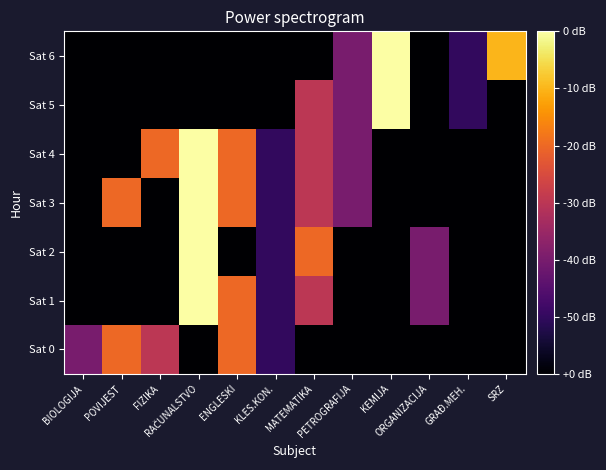

How many categories are shown in the chart?

12